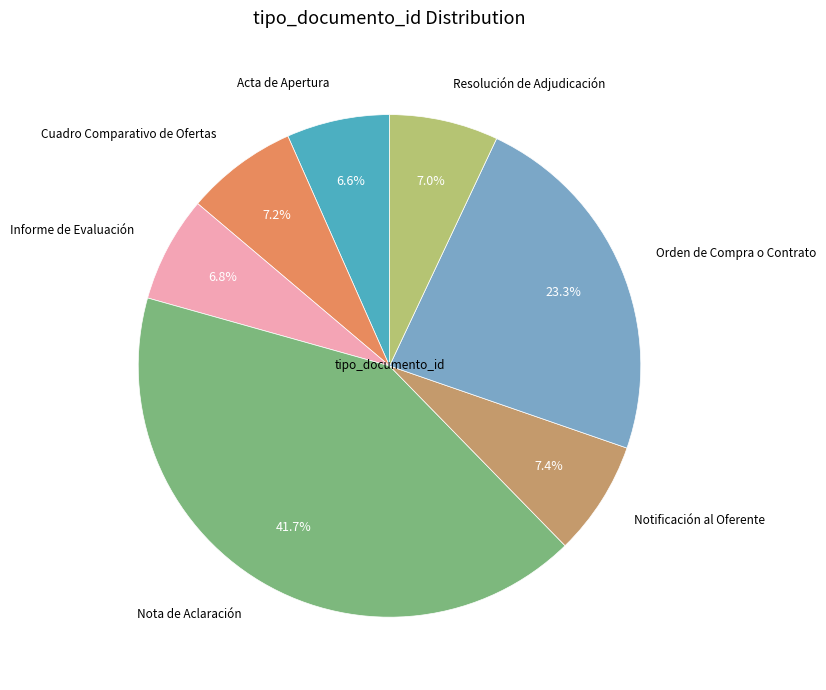

To the nearest percent, what portion does Resolución de Adjudicación represent?

7%